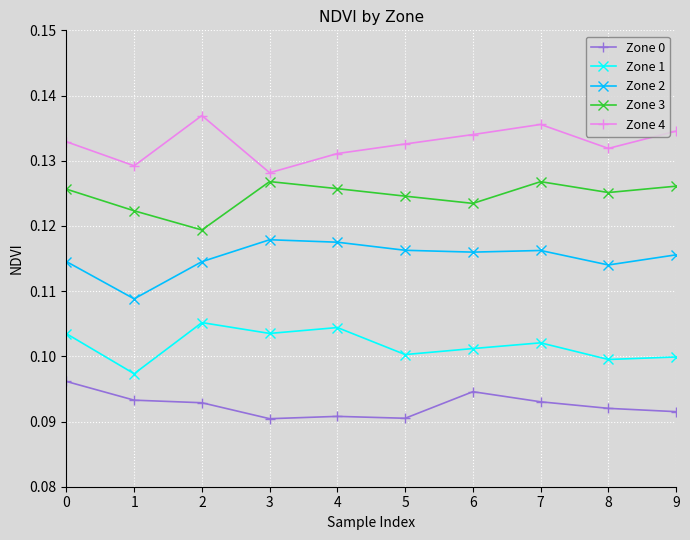

True or false: Zone 2 has more than 2 interior local peaks.

False